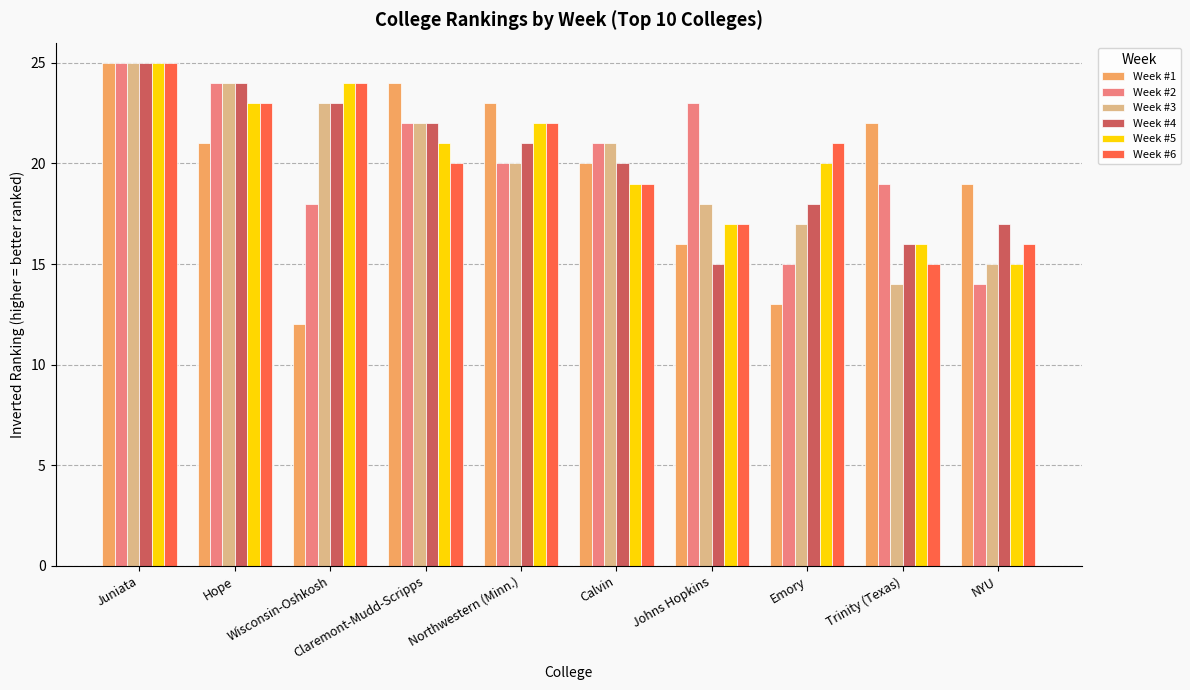

At which category is the sum across all series the highest?

Juniata